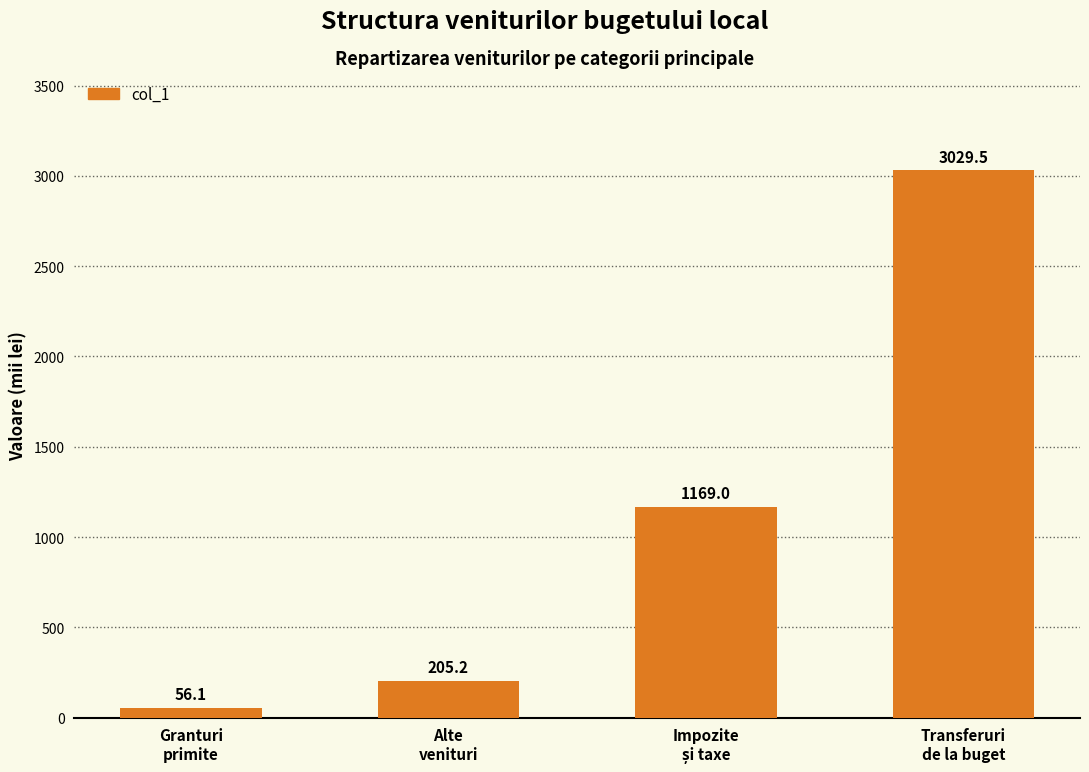

What is the difference between the values at Transferuri
de la buget and Alte
venituri?

2824.3